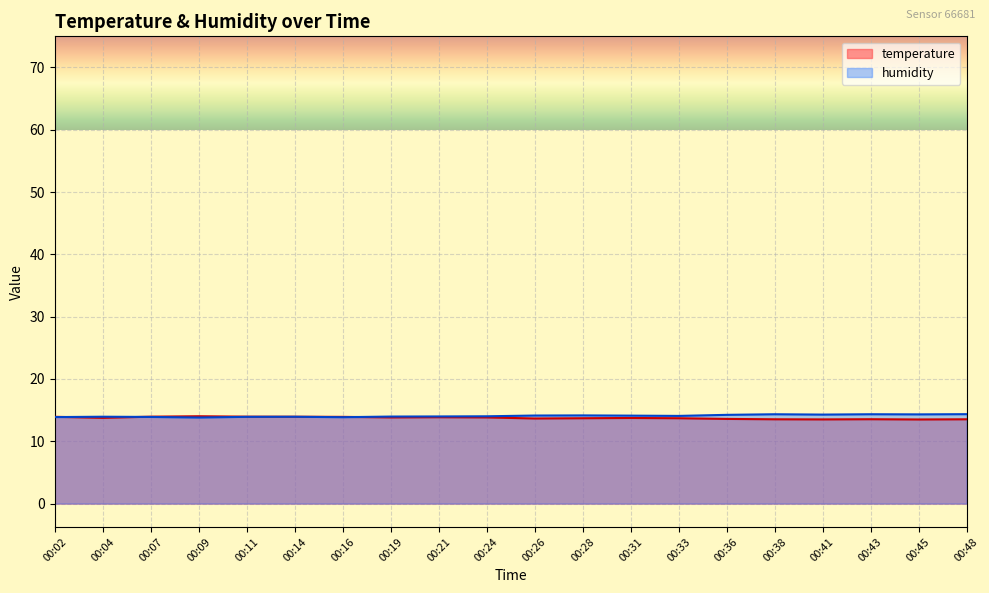

List the series in order of their overall mean, highest first.

humidity, temperature